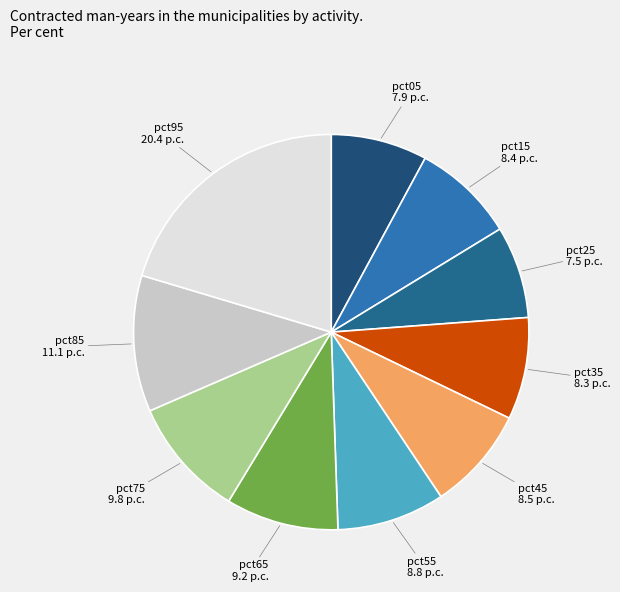

Is it true that pct25 is 8% of the pie?

True